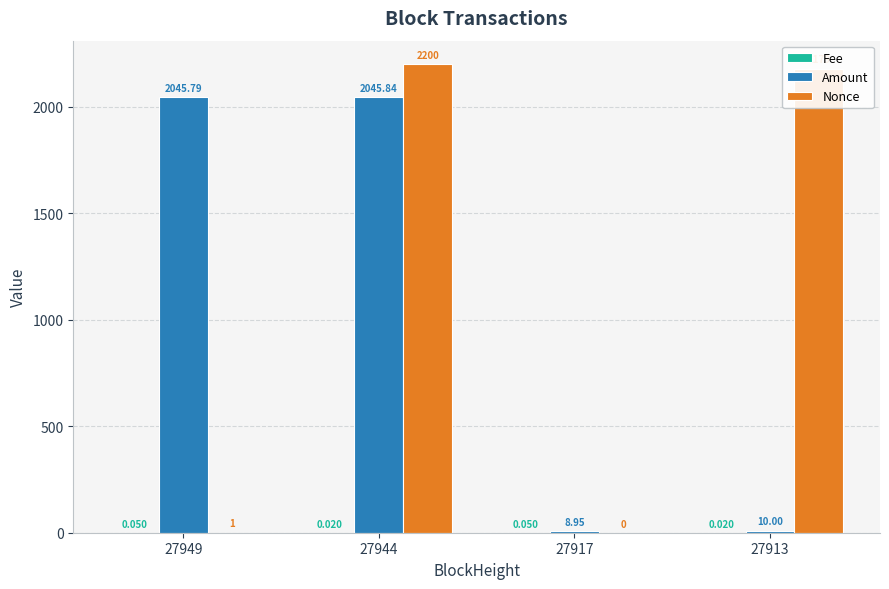

Which series changed the most between 27949 and 27944?

Nonce